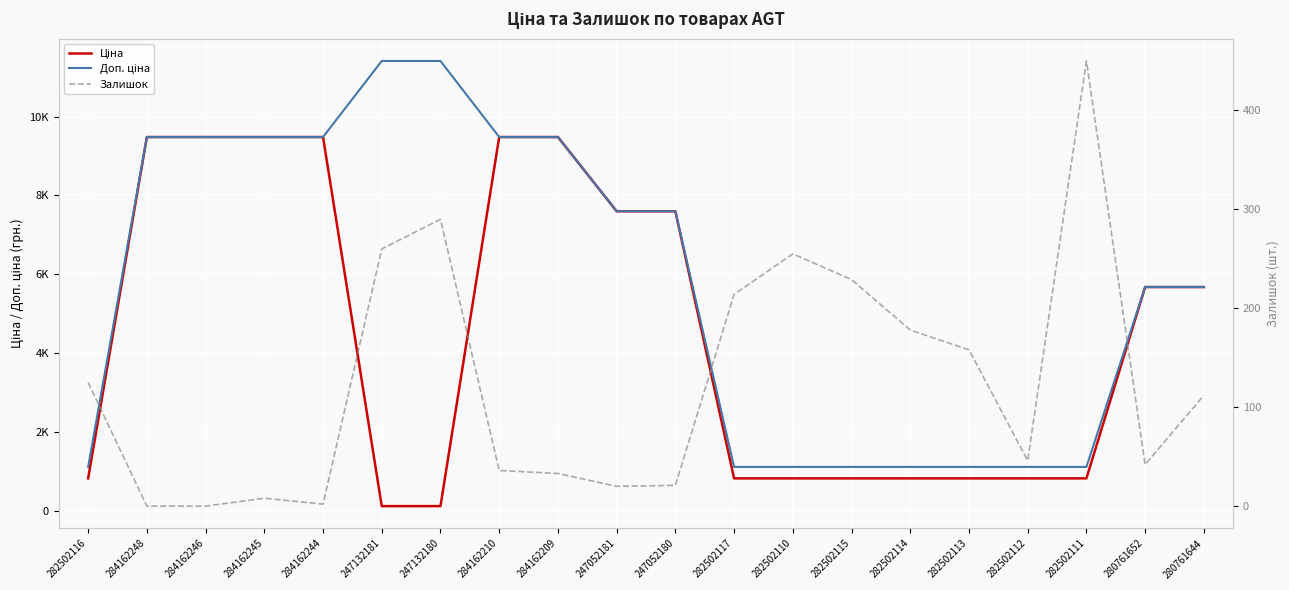

What position from the right is 282502116?

20